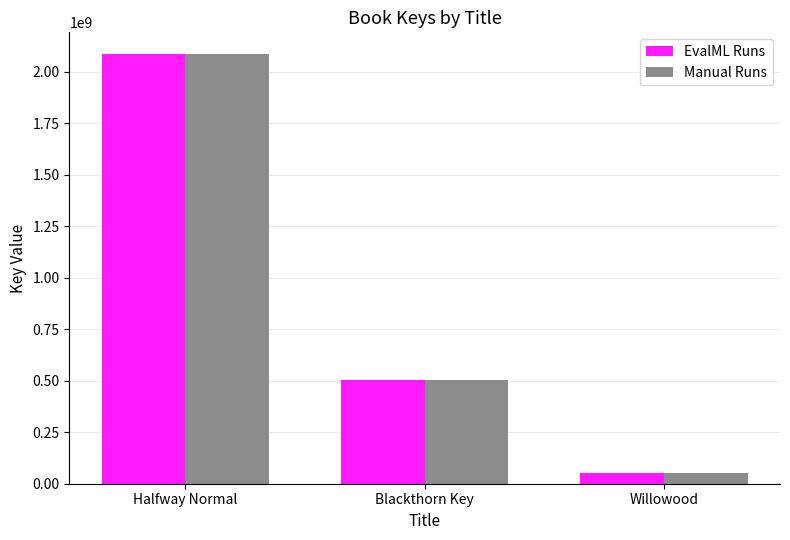

Rank the categories by Manual Runs value from lowest to highest.

Willowood, Blackthorn Key, Halfway Normal